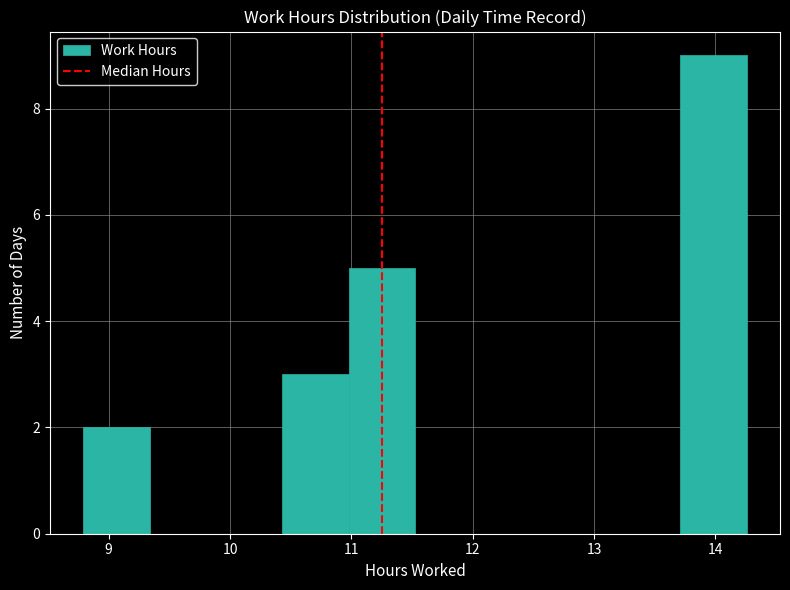

Reading left to right, transcribe this chart: for each bar, give the range it covers on the x-axis and its height. Neither the bar edges nor the heights are printed on the chart, so give them approximately, as read against the axes.

8.8 to 9.3: 2
9.3 to 9.9: 0
9.9 to 10.4: 0
10.4 to 11.0: 3
11.0 to 11.5: 5
11.5 to 12.1: 0
12.1 to 12.6: 0
12.6 to 13.2: 0
13.2 to 13.7: 0
13.7 to 14.3: 9